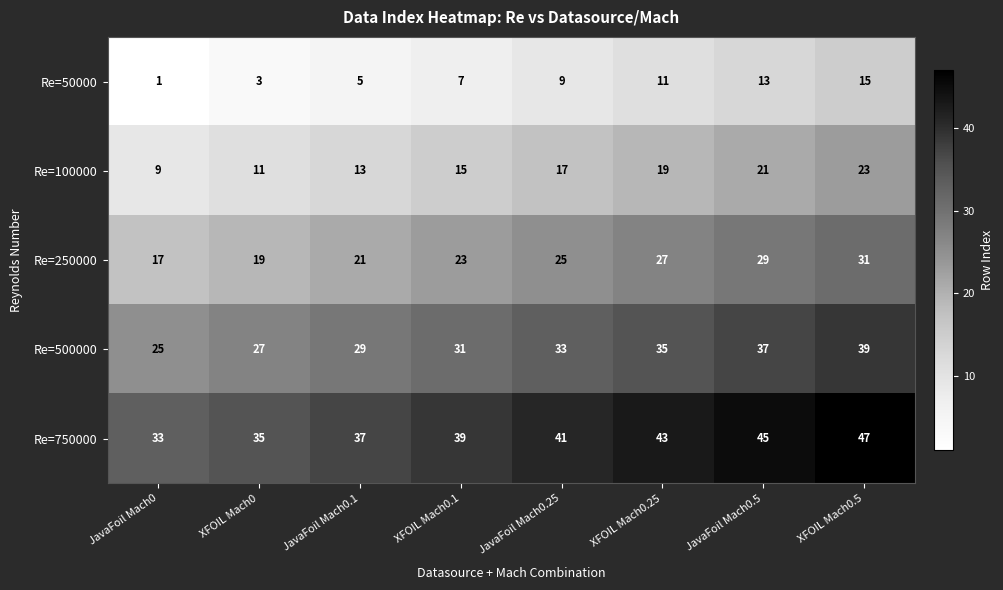

List the series in order of their peak value, lowest first.

Re=50000, Re=100000, Re=250000, Re=500000, Re=750000